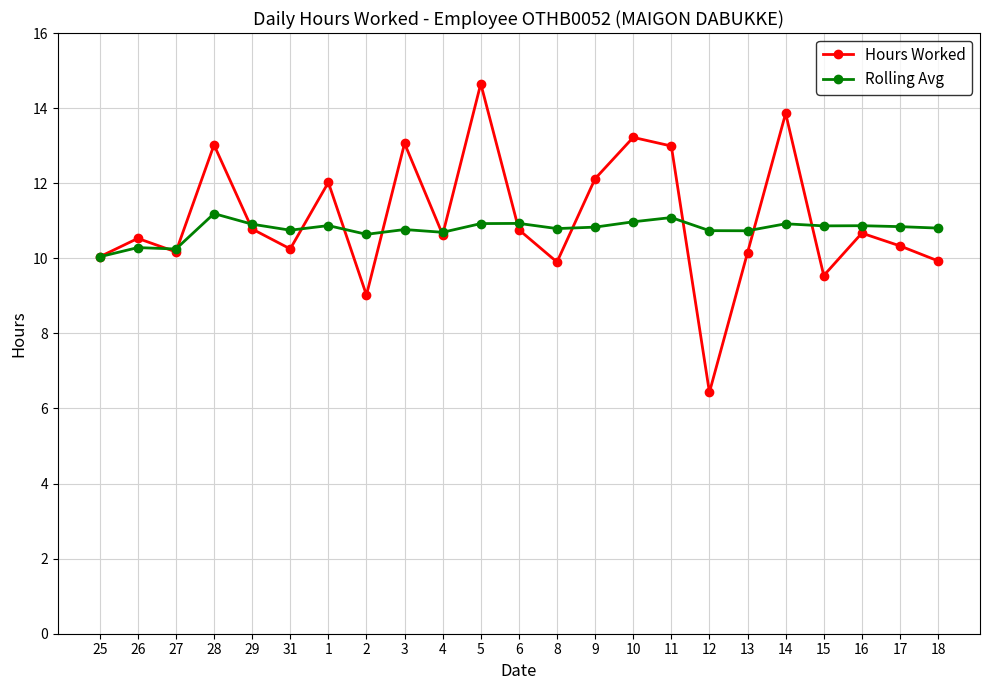

Does the chart display data point markers on the line(s)?

Yes